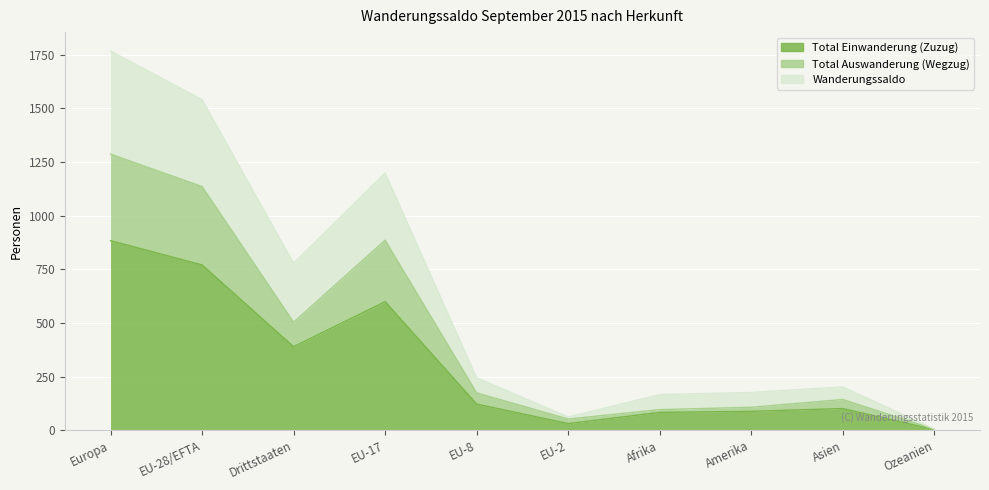

Reading right to left, list all the values displayed in this chart.

Total Einwanderung (Zuzug): Ozeanien=3	Asien=101	Amerika=88	Afrika=83	EU-2=31	EU-8=122	EU-17=599	Drittstaaten=389	EU-28/EFTA=770	Europa=883
Total Auswanderung (Wegzug): Ozeanien=5	Asien=143	Amerika=107	Afrika=96	EU-2=52	EU-8=174	EU-17=885	Drittstaaten=503	EU-28/EFTA=1135	Europa=1286
Wanderungssaldo: Ozeanien=6	Asien=202	Amerika=176	Afrika=166	EU-2=62	EU-8=244	EU-17=1198	Drittstaaten=778	EU-28/EFTA=1540	Europa=1766